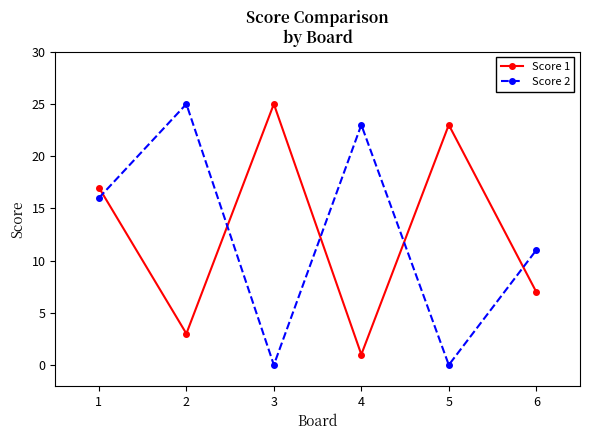

Reading left to right, list all the values displayed in this chart.

Score 1: 1=17	2=3	3=25	4=1	5=23	6=7
Score 2: 1=16	2=25	3=0	4=23	5=0	6=11